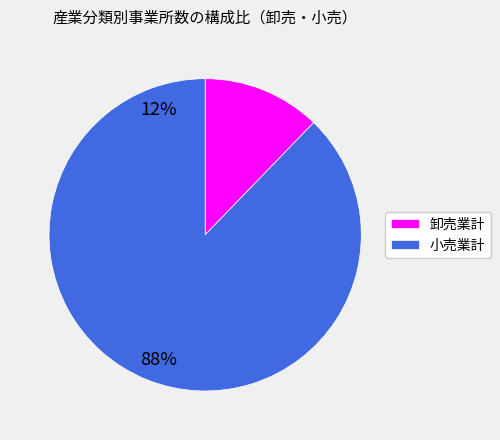

Count the number of slices in the pie.

2